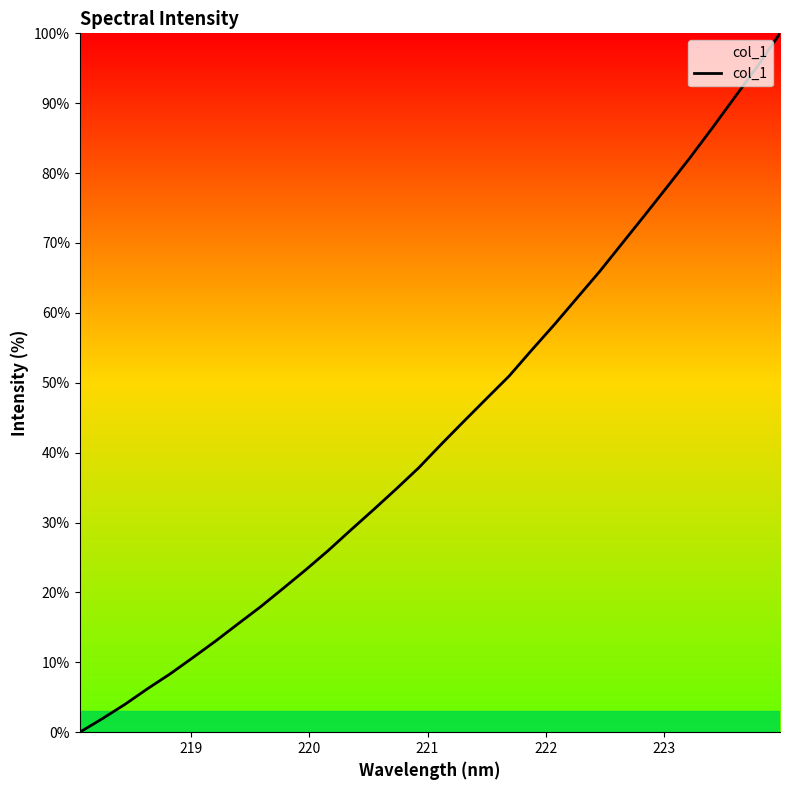

What is the difference between the maximum and minimum values?

100.0